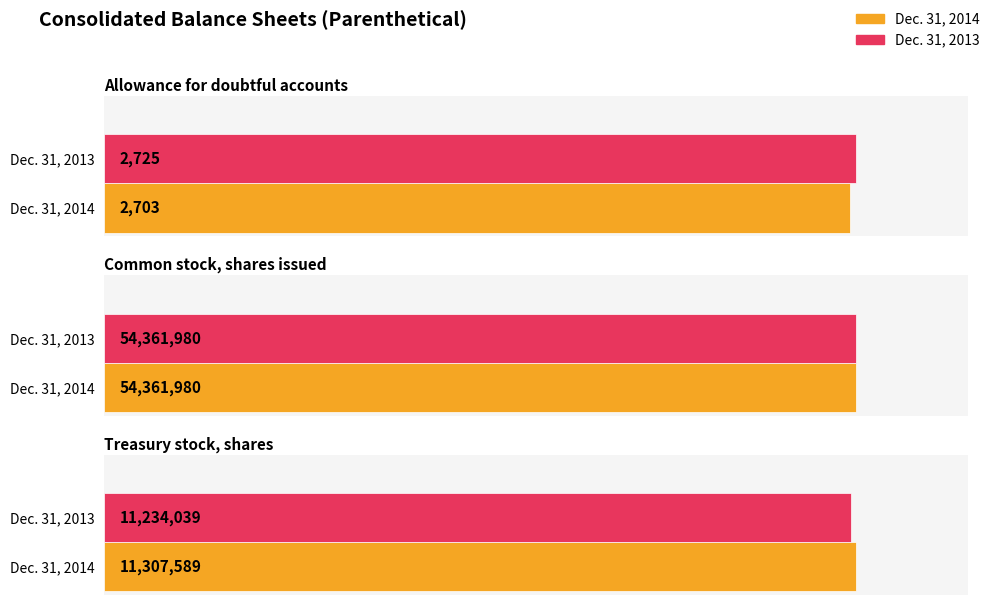

At which label does Dec. 31, 2014 first exceed 11307589?

Common stock, shares issued